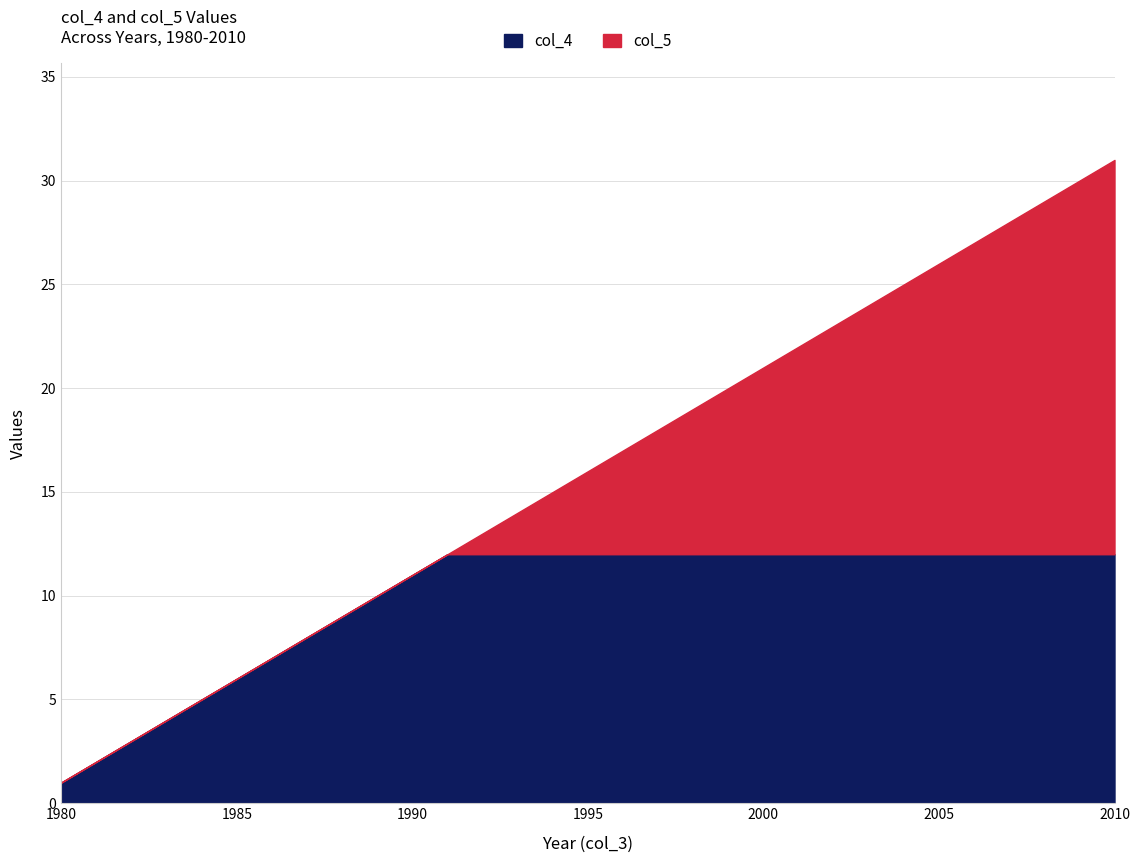

Read the col_5 value at 1998.

19